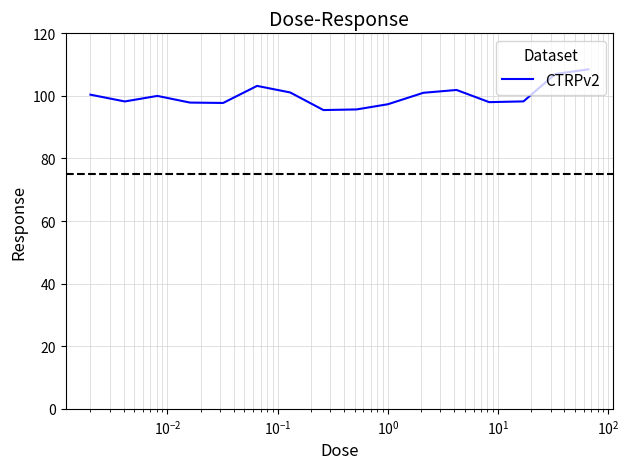

What is the difference between the maximum and minimum values?

13.0